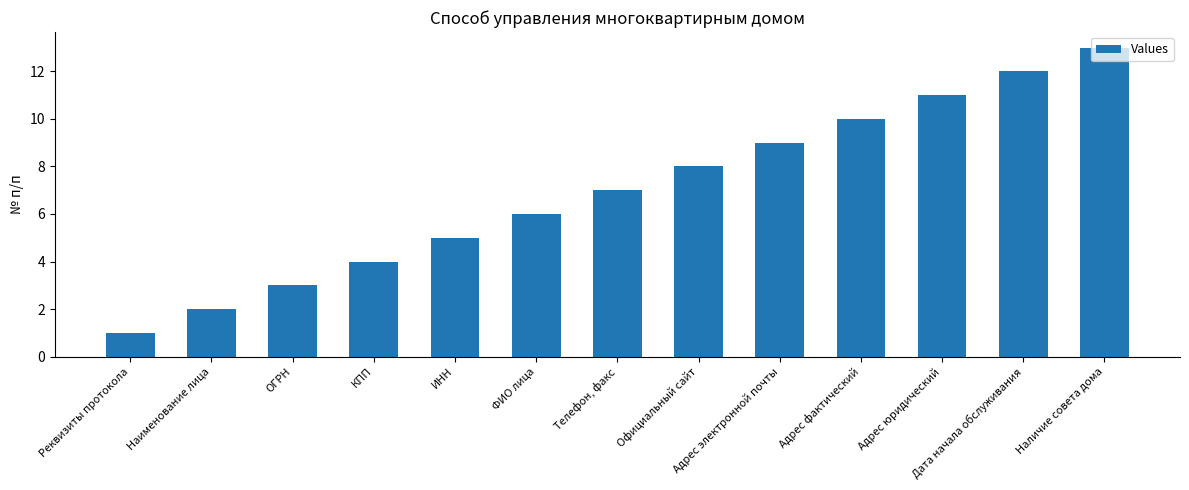

What is the average value?

7